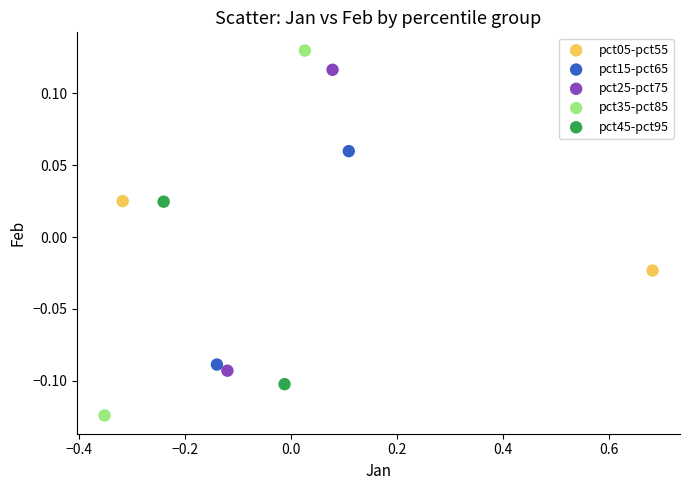

Which series contains the highest Y value?

pct35-pct85